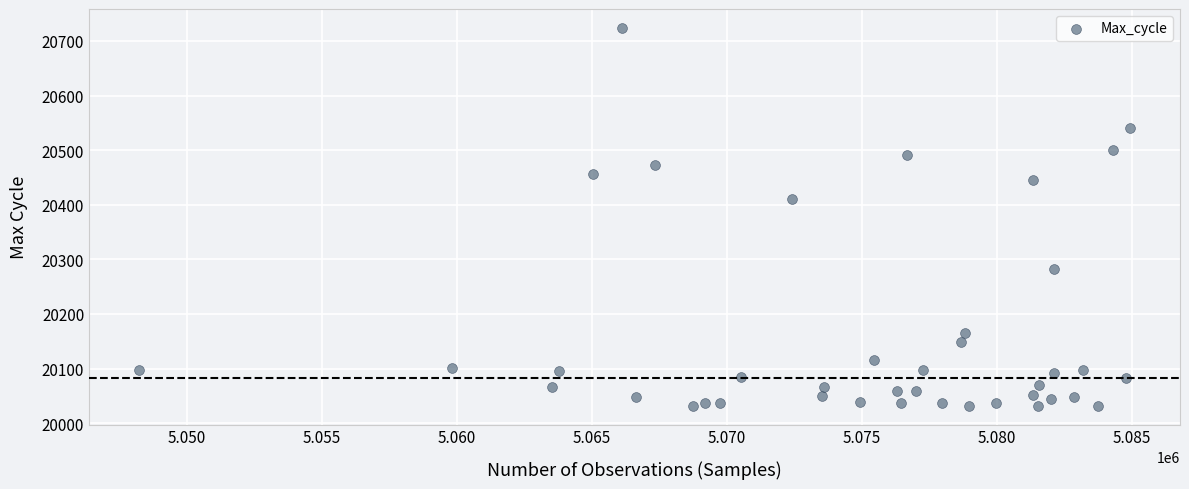

What Y value in the scatter plot is closest to 20378?

20411